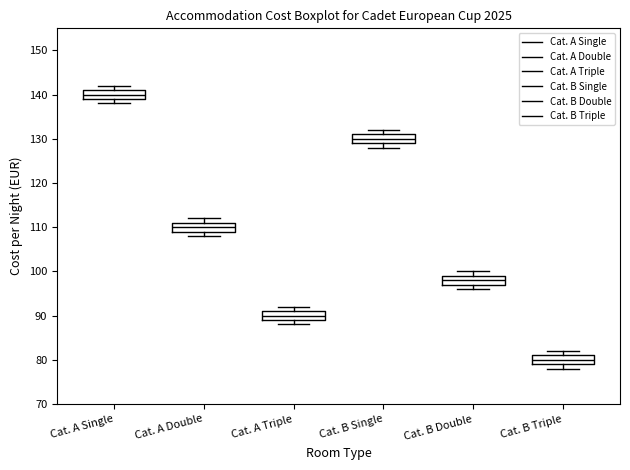

Reading left to right, read every box against the y-axis: the position of its median line, the range the box covers, and the ends of its whiskers. The values are not printed on the chart, so give them approximately, as read against the axis.

Cat. A Single: median 140, box 139 to 141, whiskers 138 to 142
Cat. A Double: median 110, box 109 to 111, whiskers 108 to 112
Cat. A Triple: median 90, box 89 to 91, whiskers 88 to 92
Cat. B Single: median 130, box 129 to 131, whiskers 128 to 132
Cat. B Double: median 98, box 97 to 99, whiskers 96 to 100
Cat. B Triple: median 80, box 79 to 81, whiskers 78 to 82